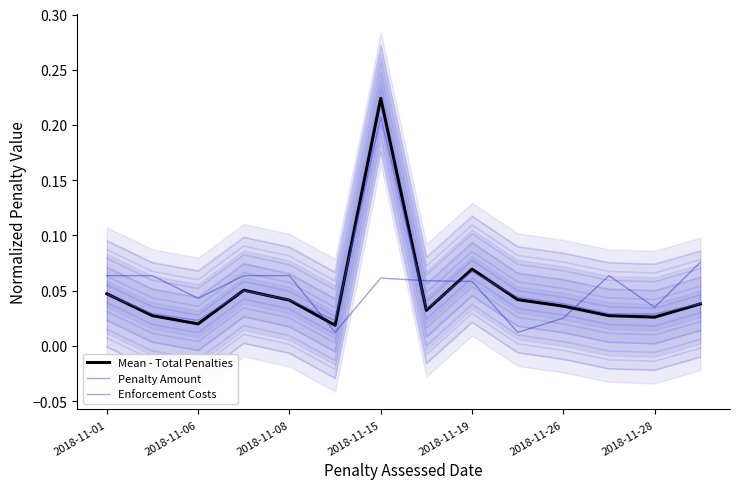

What is the sum of all Enforcement Costs values?

0.7